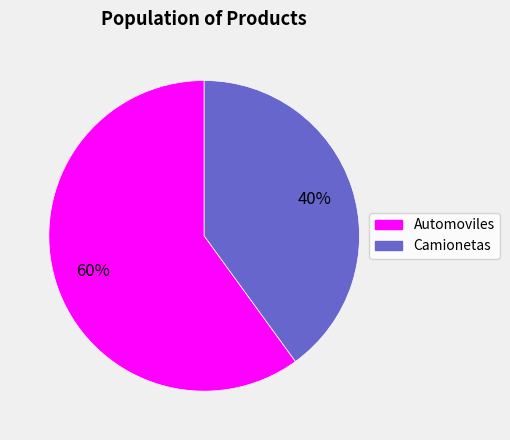

To the nearest percent, what is the difference between the largest and smallest slice percentages?

20%